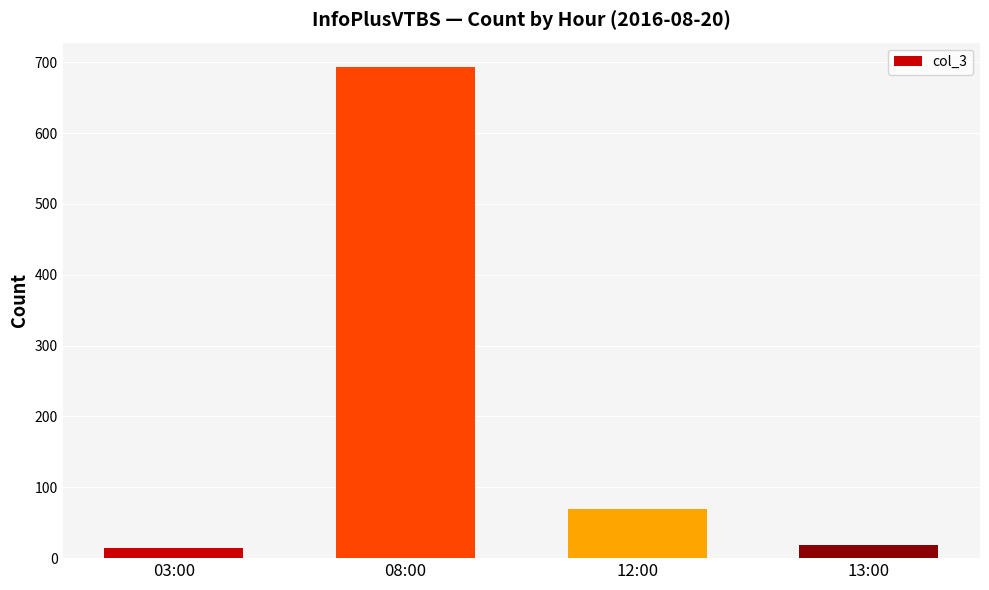

Are the bars horizontal?

No